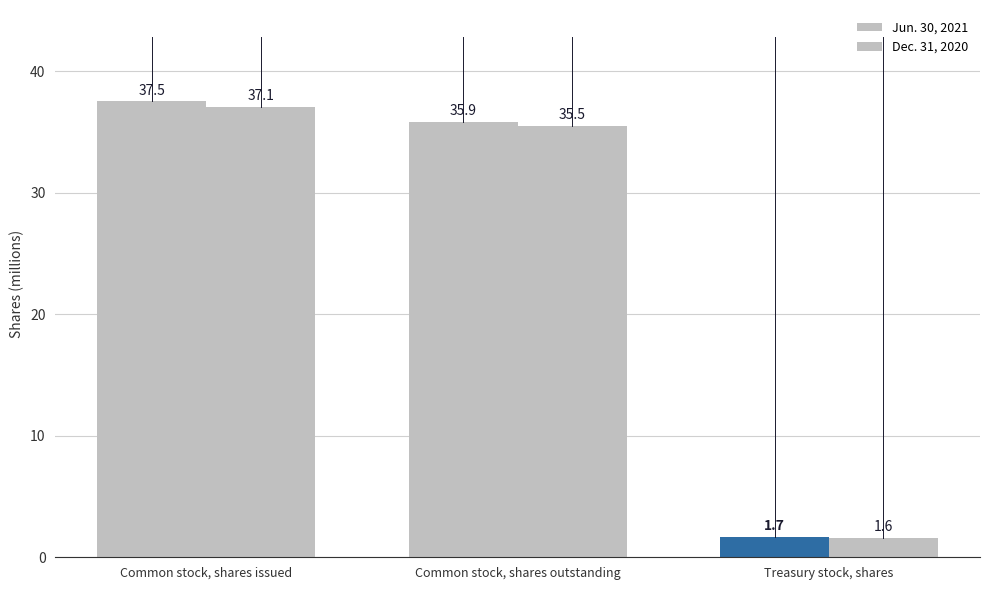

How many groups of bars are there?

3